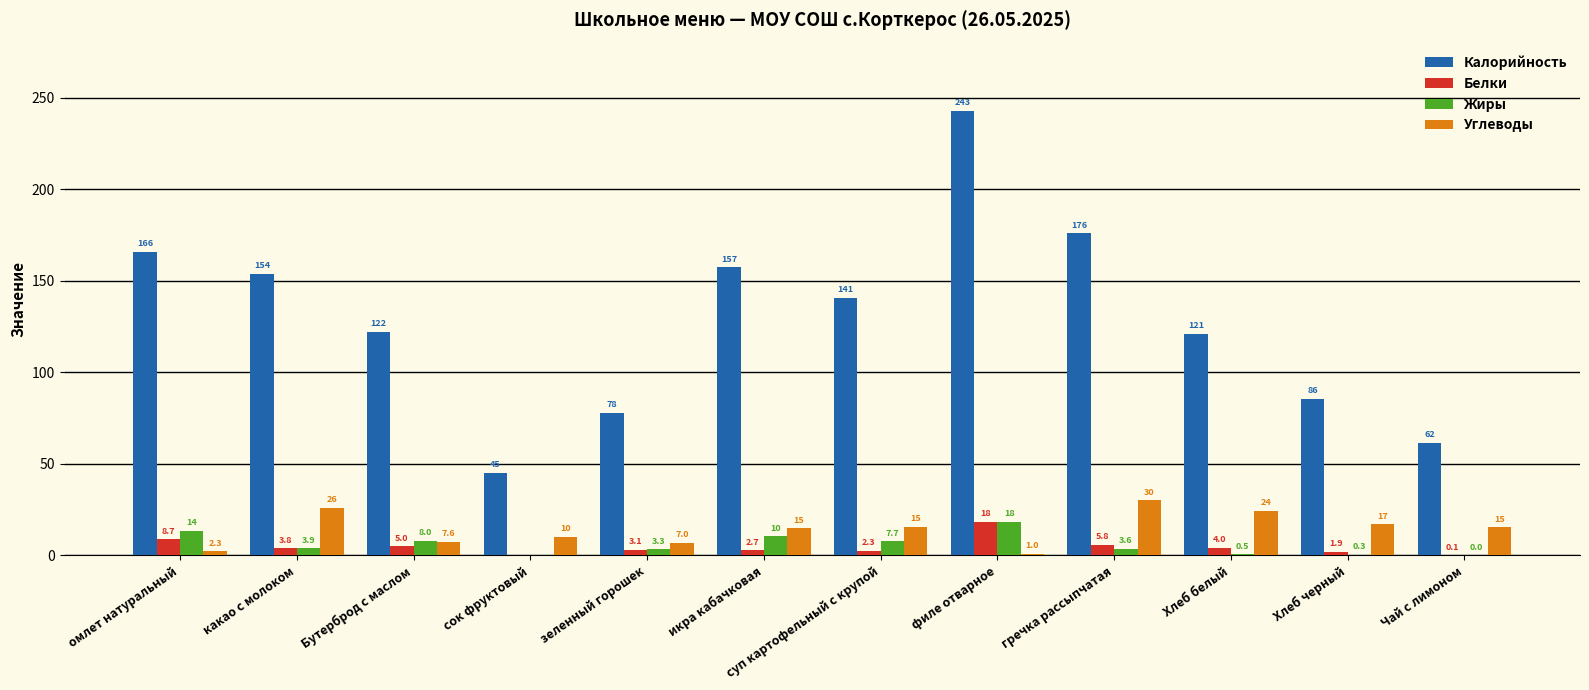

How many values in the Белки series exceed 3?

7